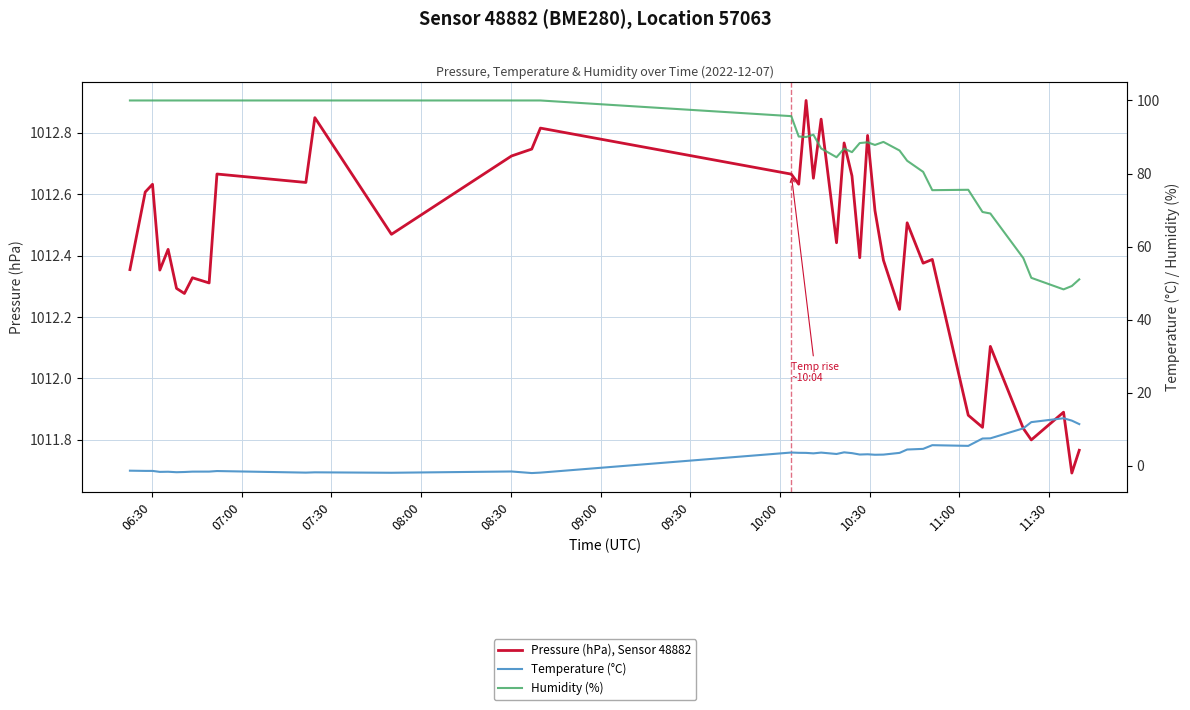

True or false: Pressure (hPa), Sensor 48882 and Humidity (%) cross at least once.

False